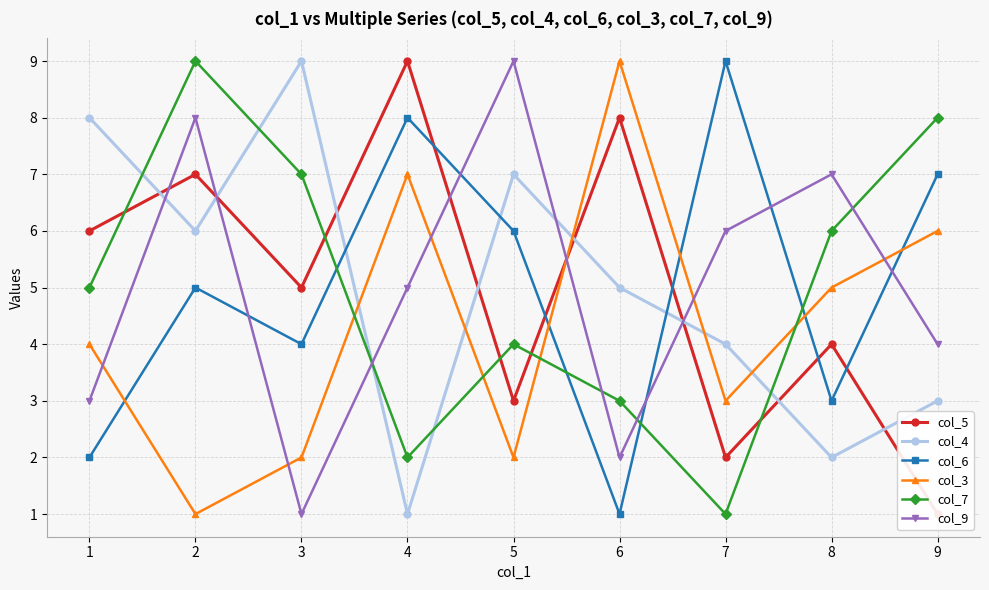

Count the number of data series in this chart.

6